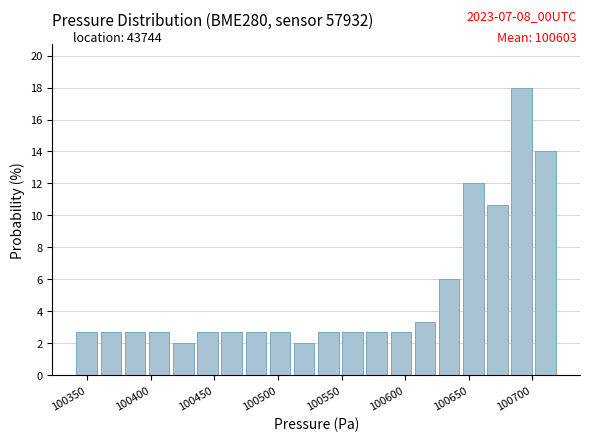

Around what value on the x-axis is the tallest bar? Give the approximate position of its centre, as read against the axis.

100690